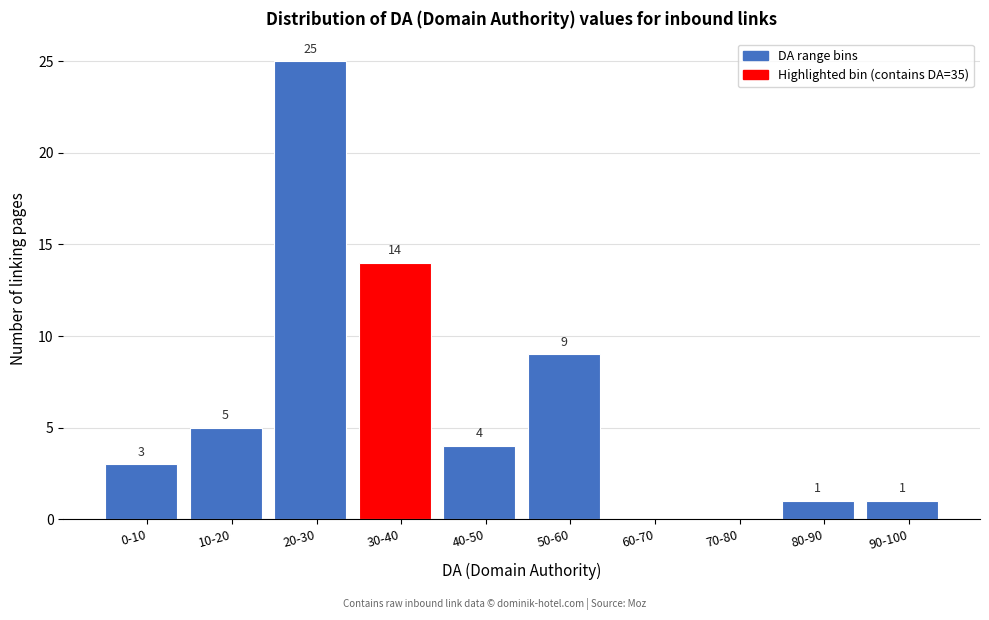

Reading left to right, what are all the values shown in this chart?

0-10=3	10-20=5	20-30=25	30-40=14	40-50=4	50-60=9	60-70=0	70-80=0	80-90=1	90-100=1